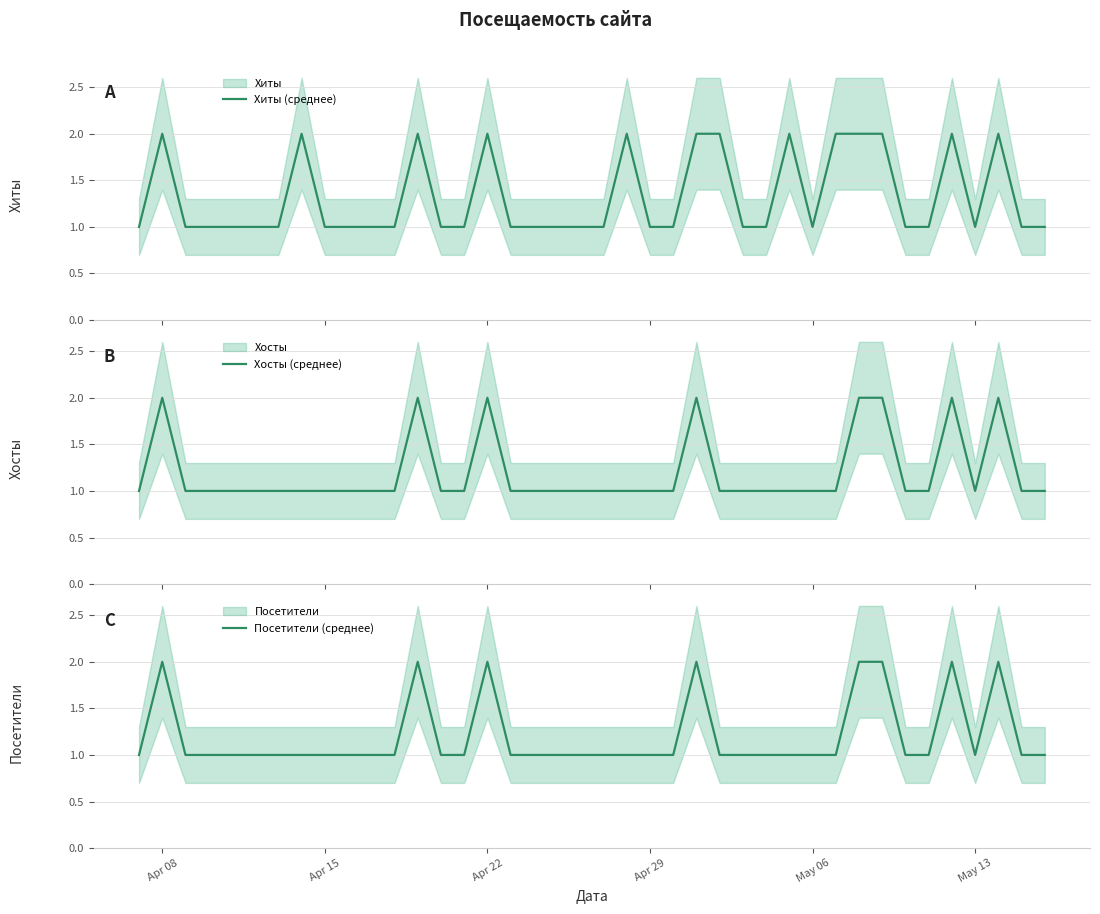

True or false: Посетители (среднее) has more than 2 interior local peaks.

True